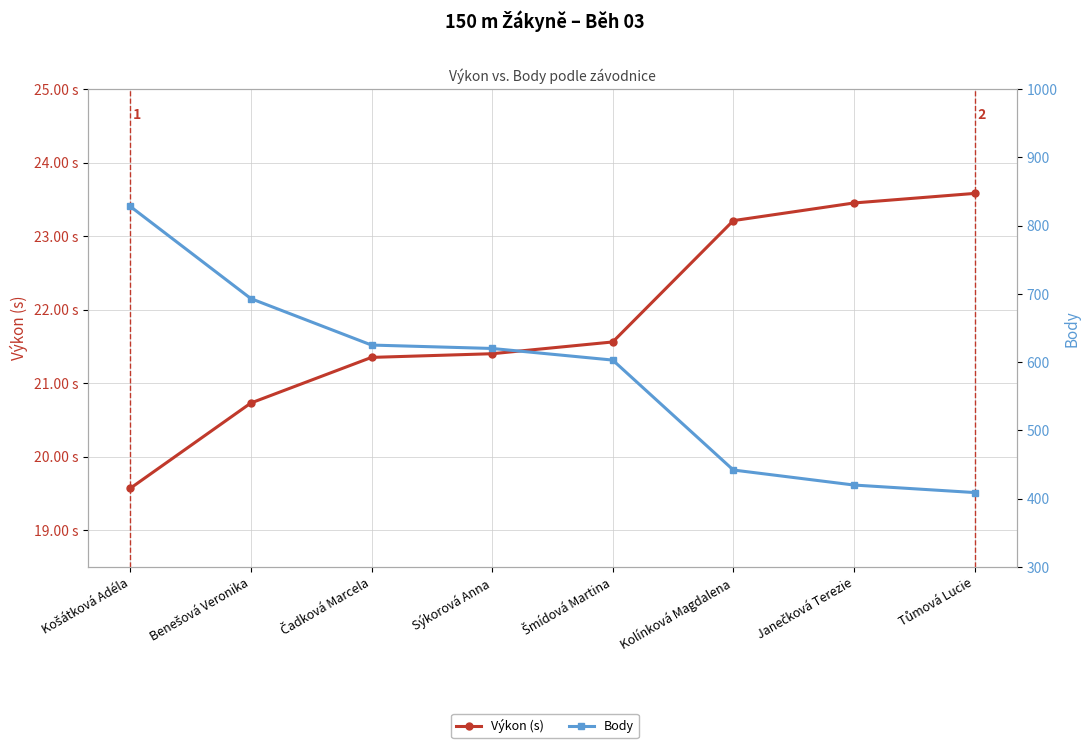

List the series in order of their overall mean, lowest first.

Výkon (s), Body